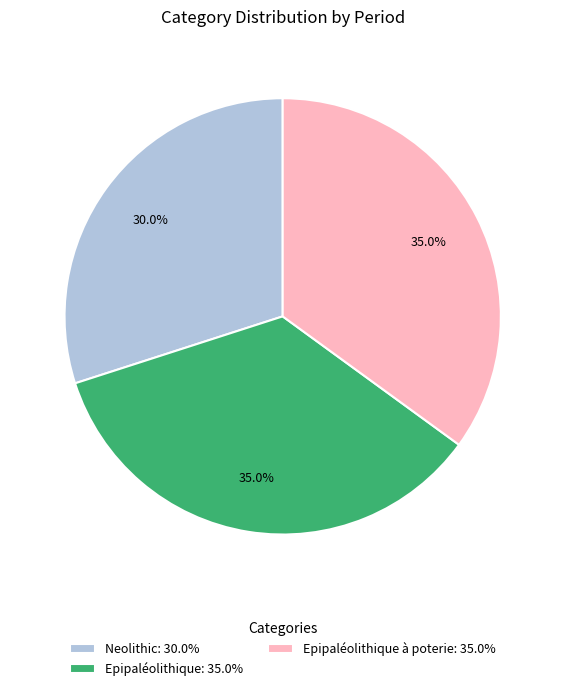

What is the smallest slice in the pie chart?

Neolithic: 30.0%